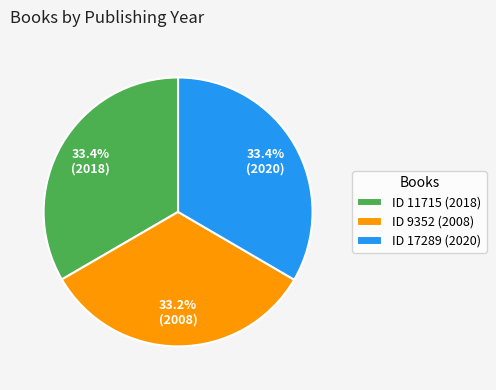

Do ID 9352 (2008) and ID 11715 (2018) together represent more than half of the pie?

Yes